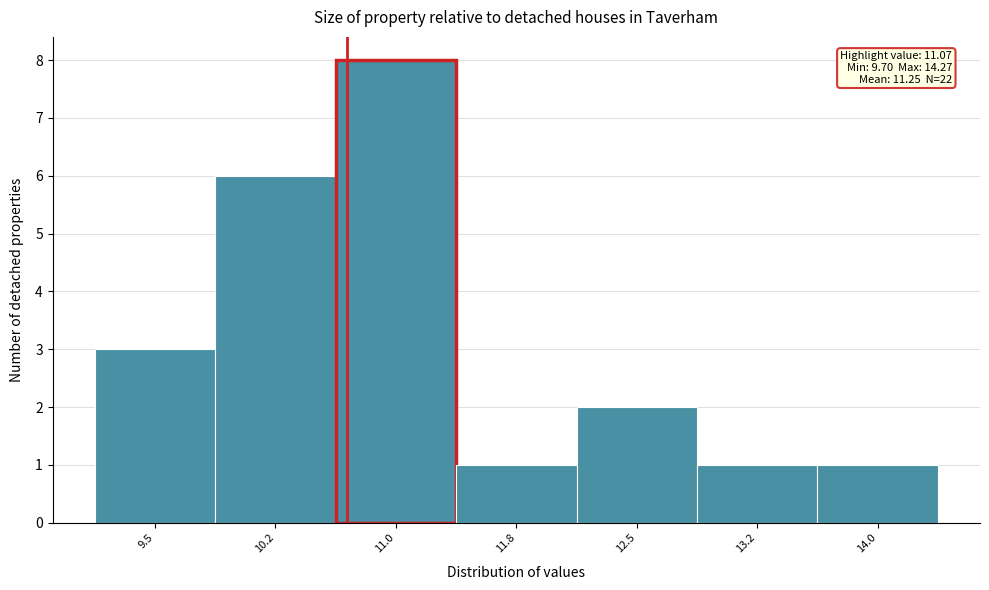

Reading left to right, transcribe all the data shown in this chart.

3	6	8	1	2	1	1